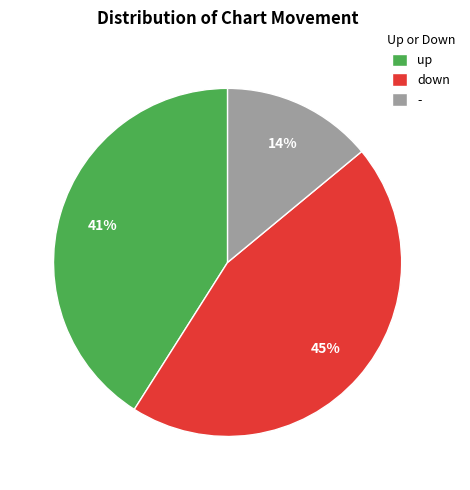

Which slice is the smallest?

-